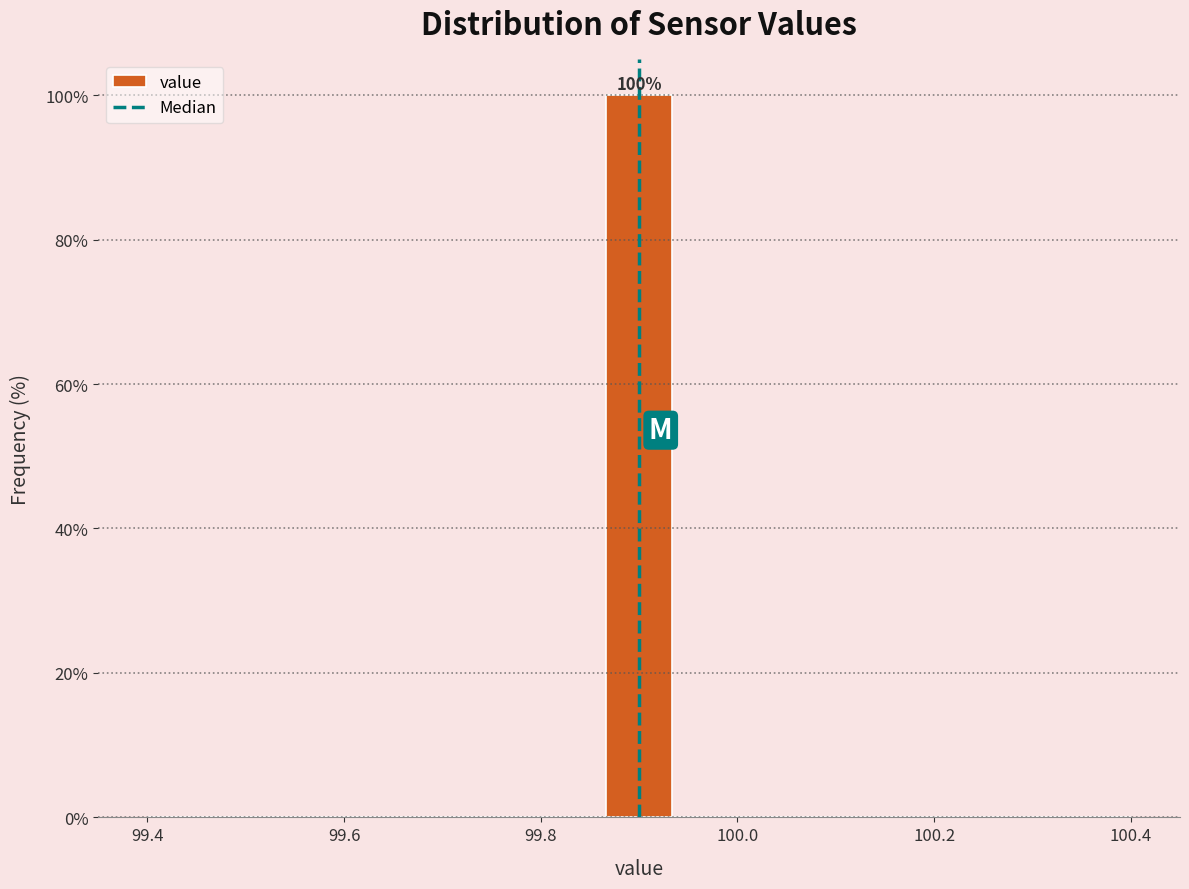

Read against the x-axis, roughly where is the centre of the tallest bar?

99.90